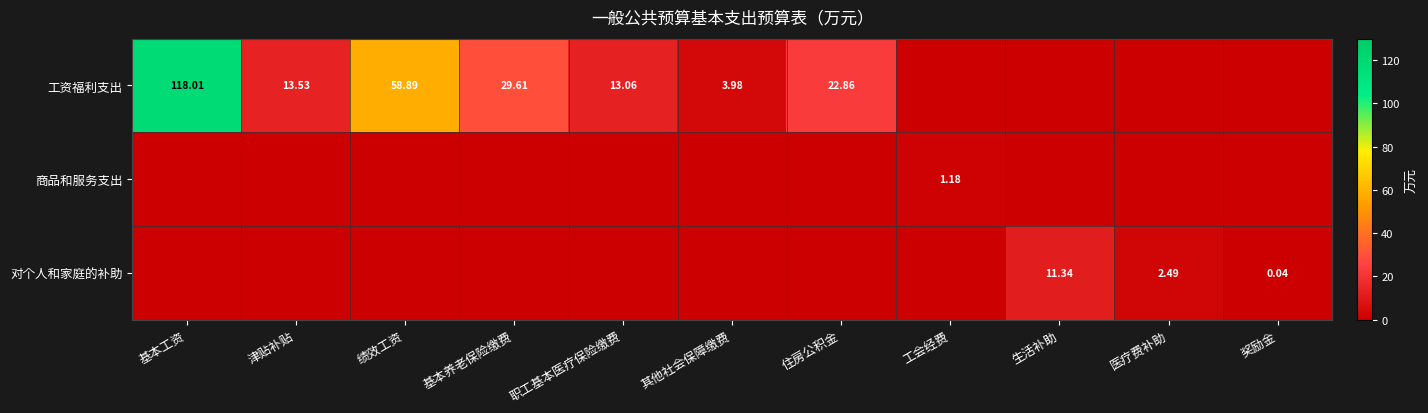

The value of 工资福利支出 at 基本工资 is 118.0. True or false?

True